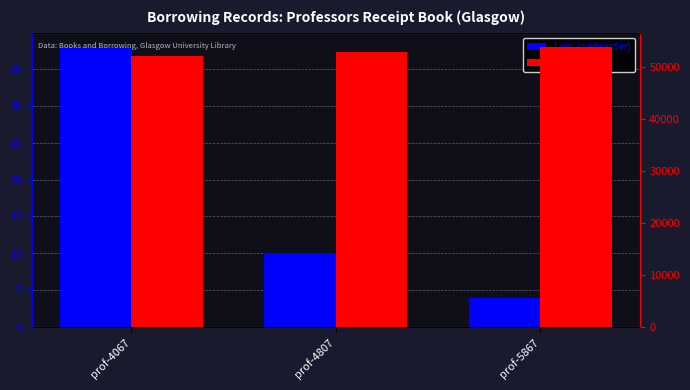

Which series has the largest range (max minus min)?

High  (bnid)